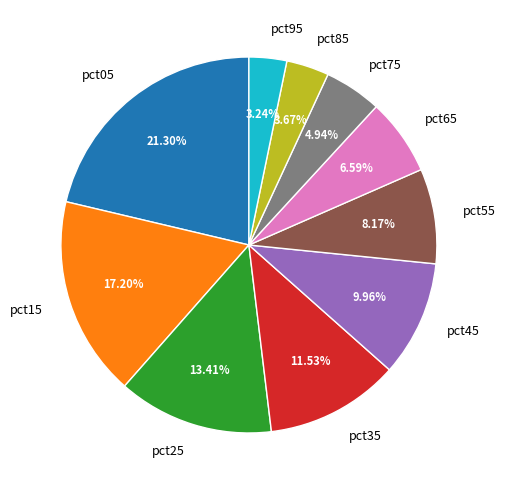

To the nearest percent, what is the average slice percentage?

10%